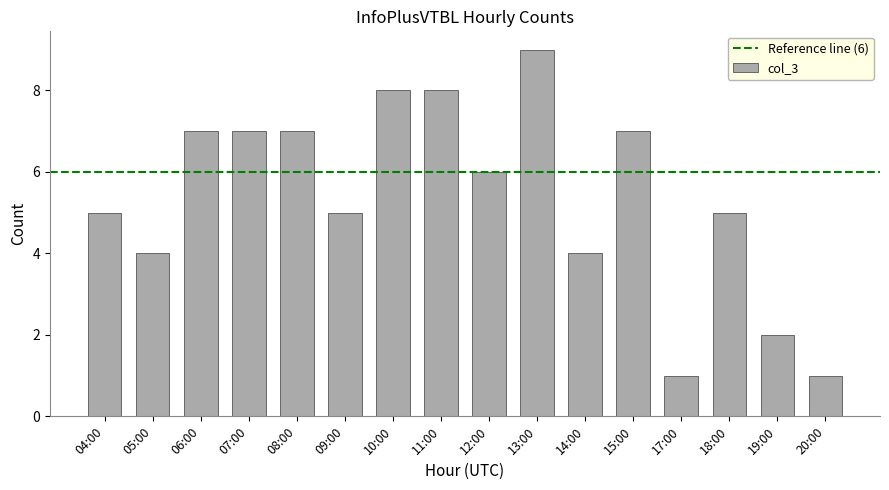

What is the sum of all values?

86